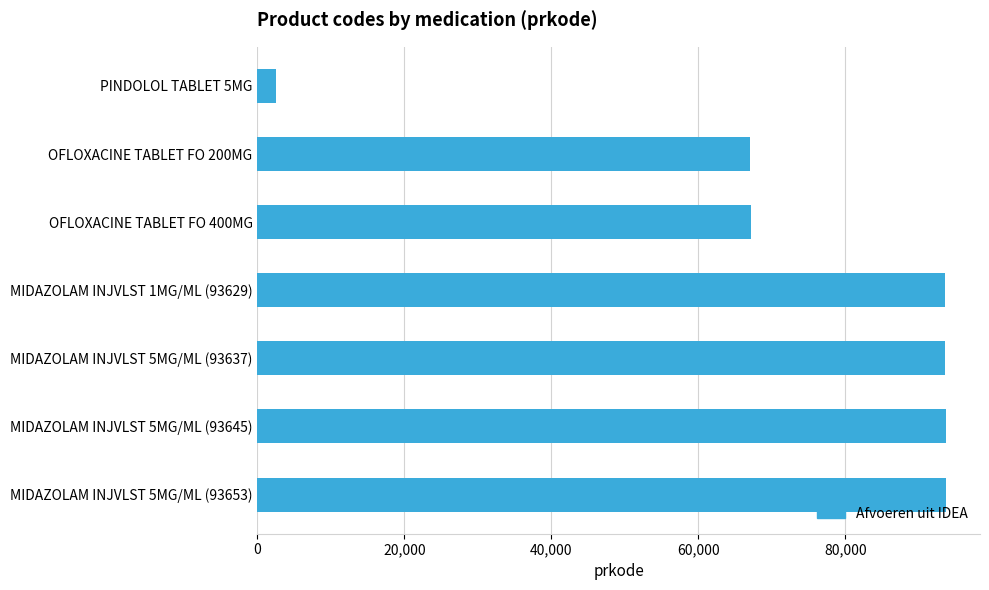

What is the minimum value shown in the chart?

2453